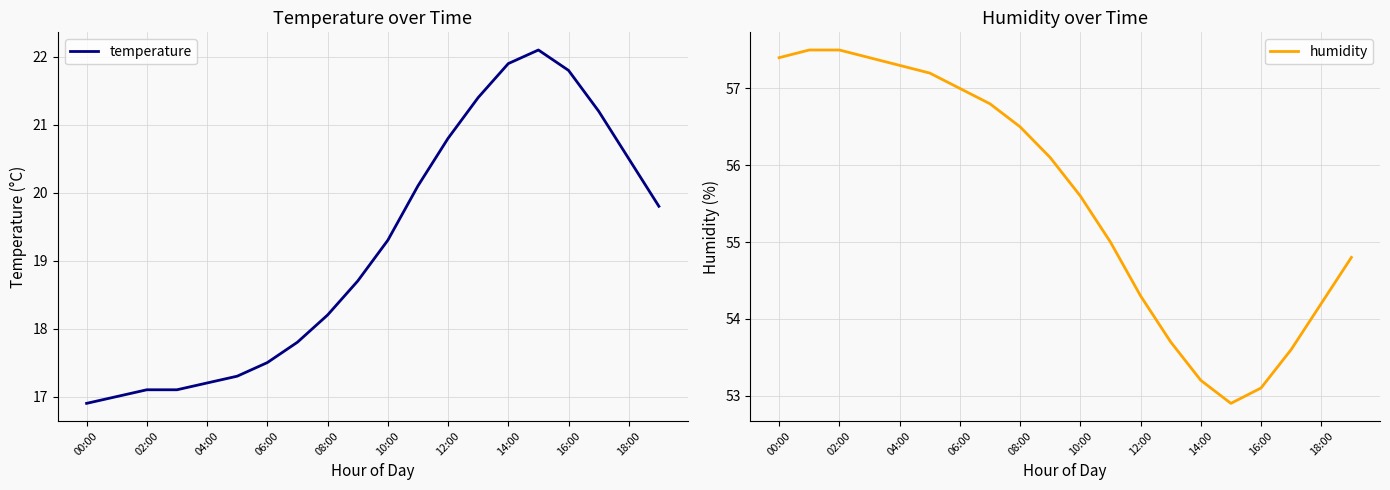

What is the difference between the maximum and minimum values in the humidity series?

4.6